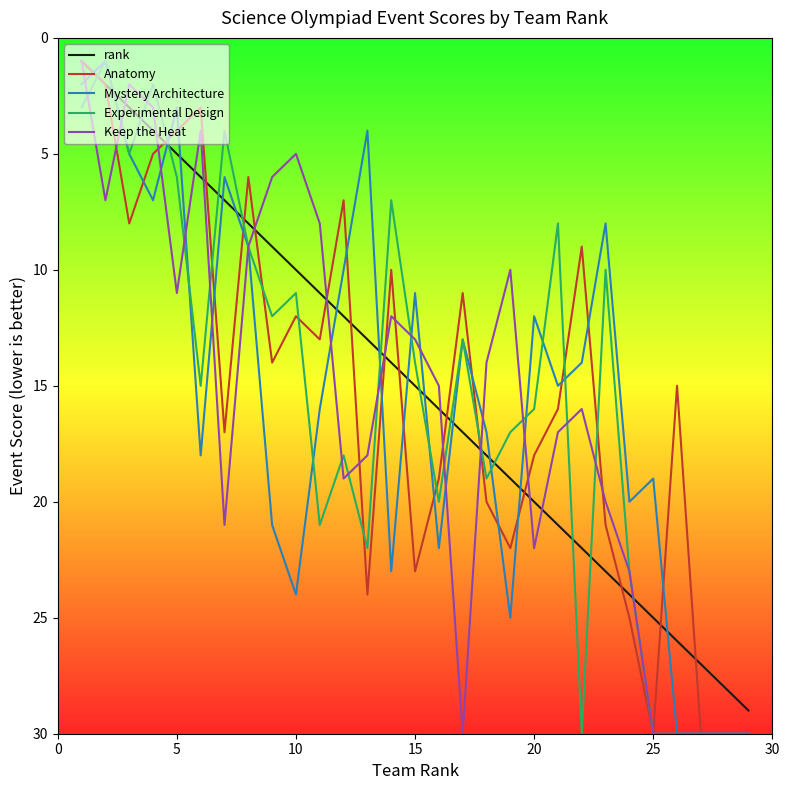

What is the maximum value for Anatomy?

30